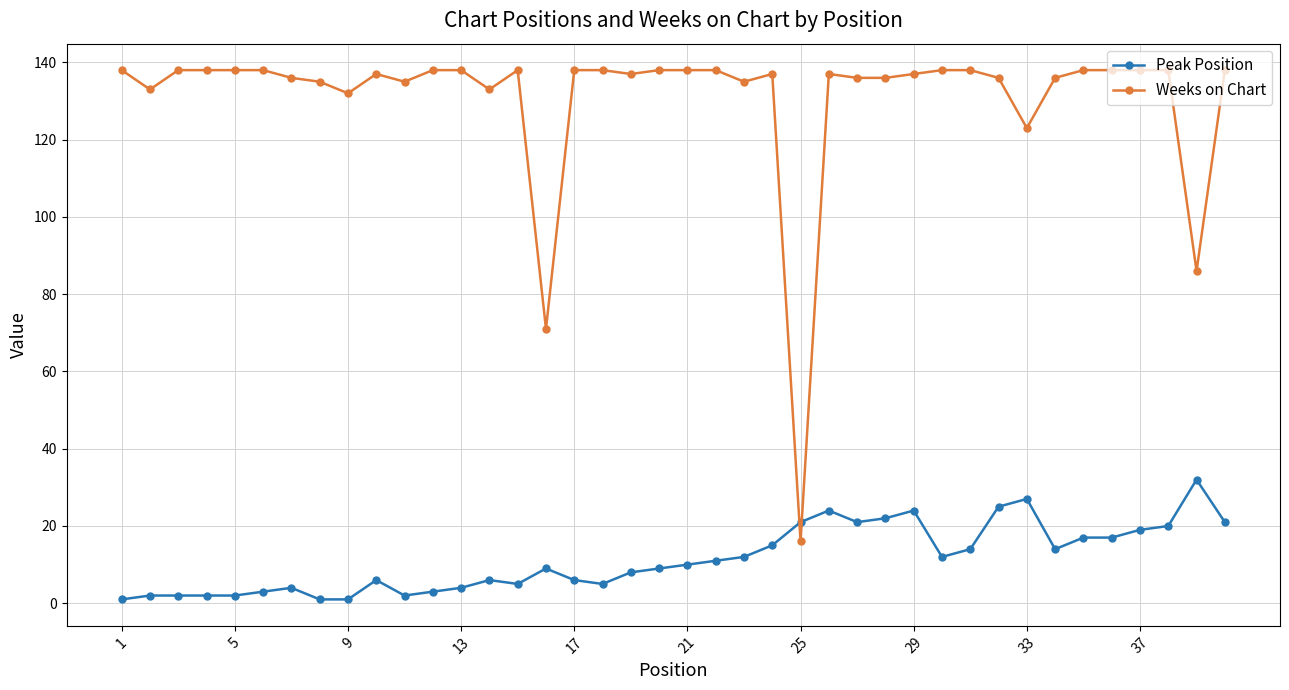

What is the value of the Weeks on Chart point at the 20th from the left?

138